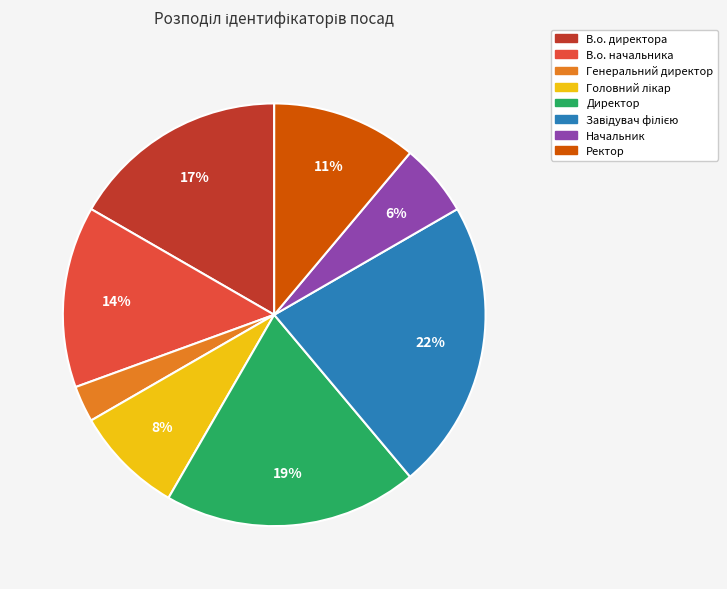

Between Ректор and В.о. начальника, which is larger?

В.о. начальника